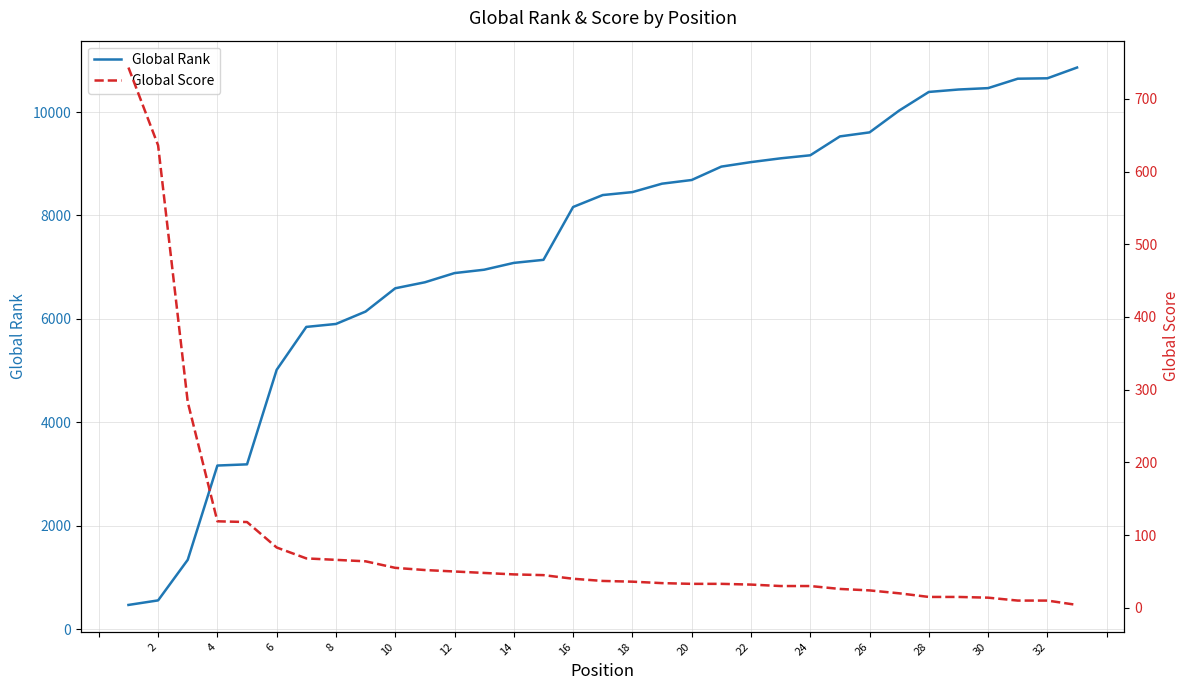

Reading right to left, transcribe all the data shown in this chart.

Global Rank: 10860	10652	10644	10462	10435	10388	10028	9606	9528	9163	9104	9031	8944	8685	8614	8451	8394	8163	7141	7082	6950	6885	6707	6591	6141	5901	5844	5014	3186	3163	1340	555	467
Global Score: 4	10	10	14	15	15	20	24	26	30	30	32	33	33	34	36	37	40	45	46	48	50	52	55	64	66	68	83	118	119	283	636	743